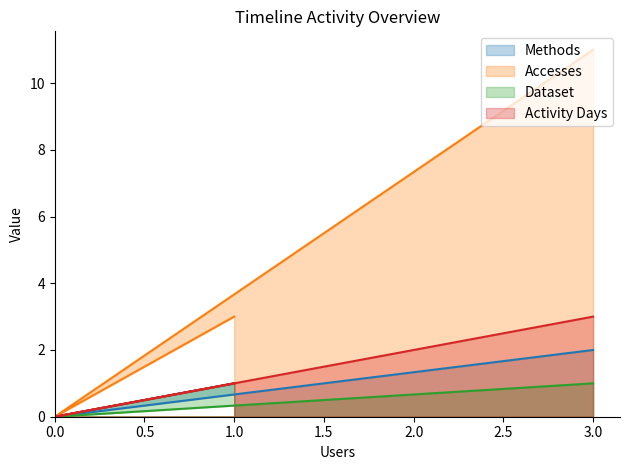

Is the value of Accesses at 3 greater than the value of Activity Days at 3?

Yes